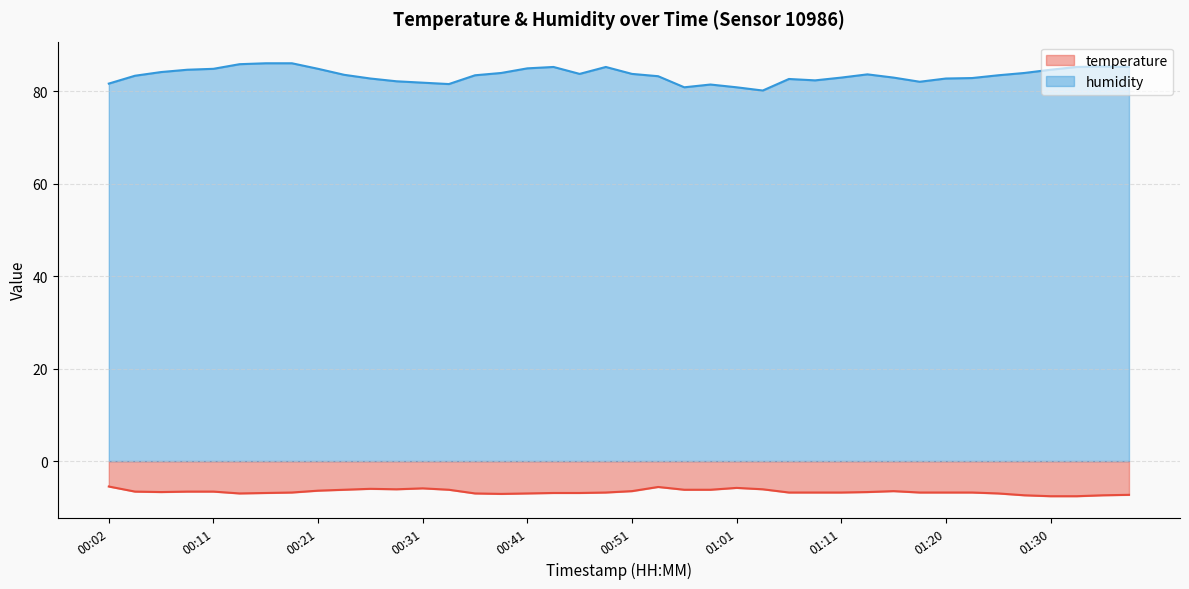

List the series in order of their peak value, lowest first.

temperature, humidity